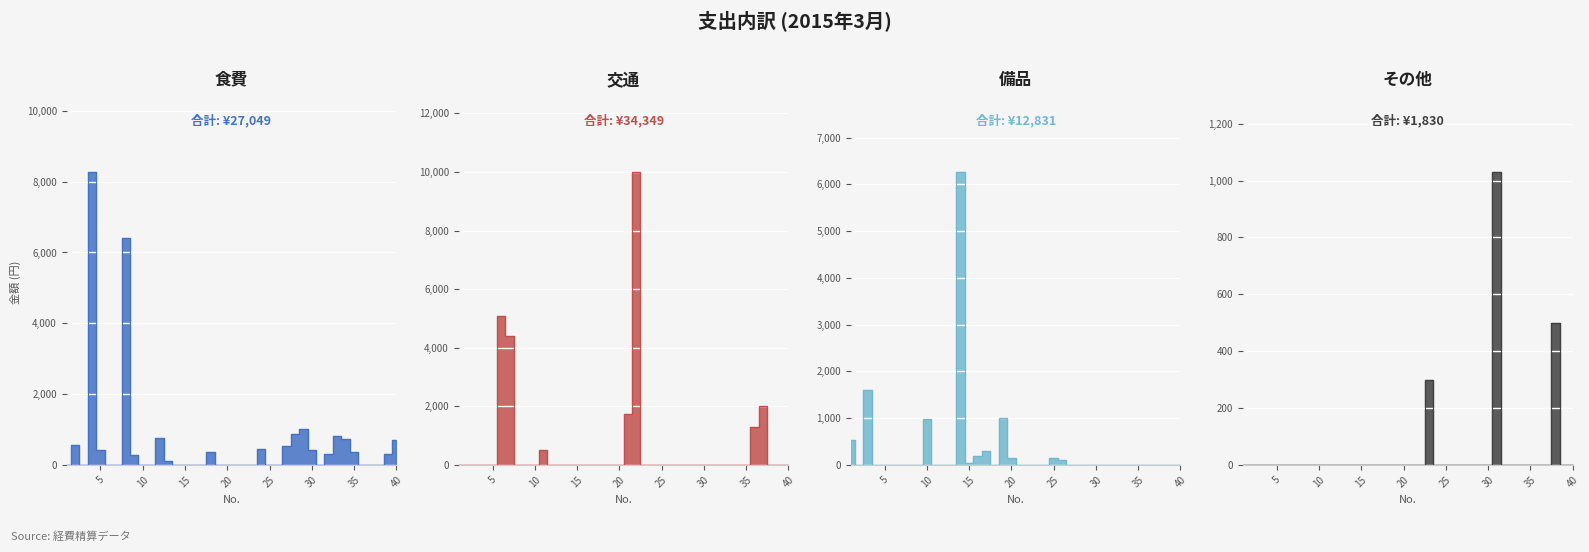

Where does the data first go above 561?

3